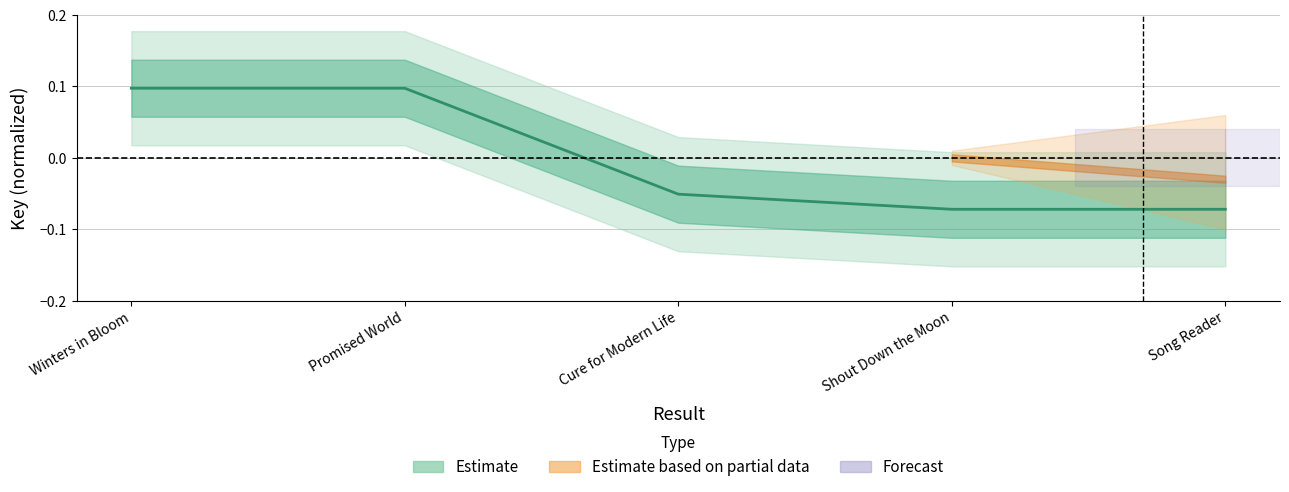

What is the value of the 1st point from the left?

0.1